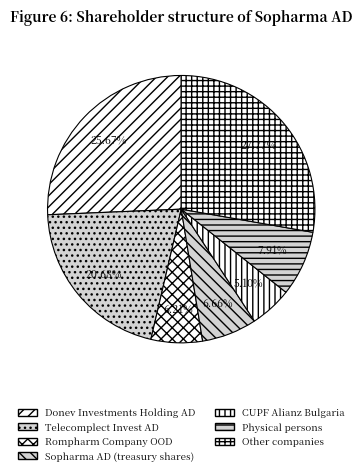

Is there any slice that represents more than half of the pie?

No